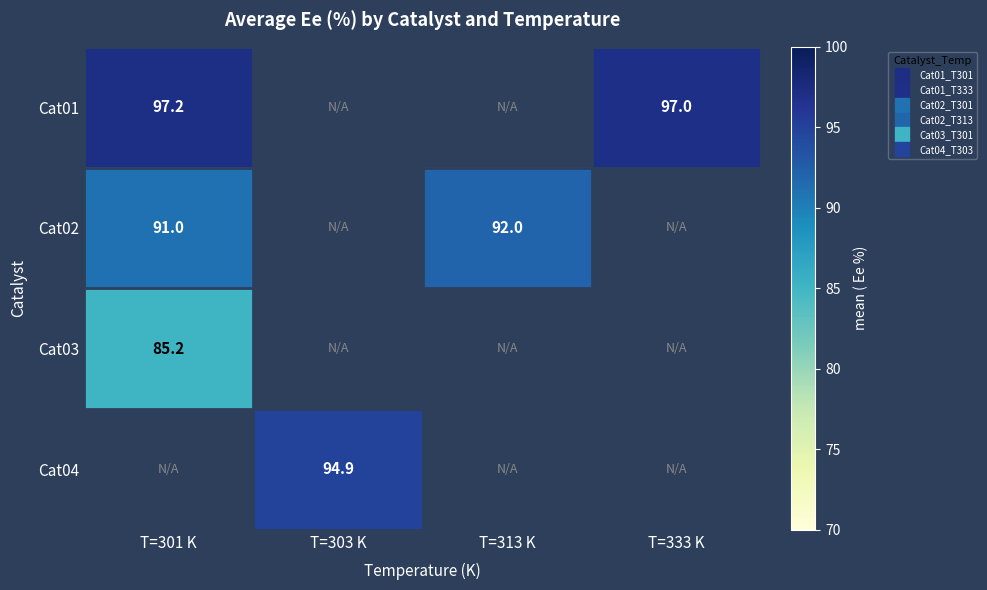

At how many categories does at least one series exceed 94?

3